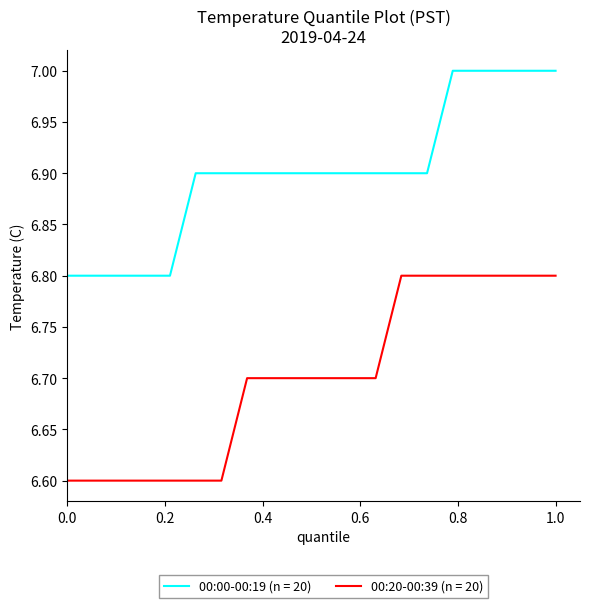

How many categories are shown in the chart?

20